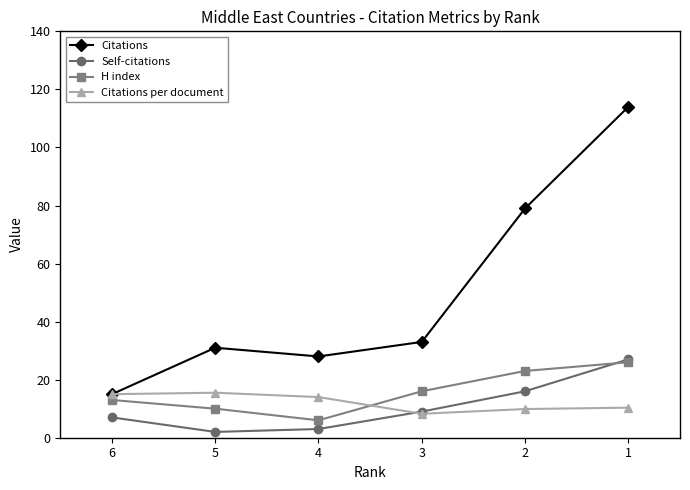

What are all the series names shown in the legend?

Citations, Self-citations, H index, Citations per document